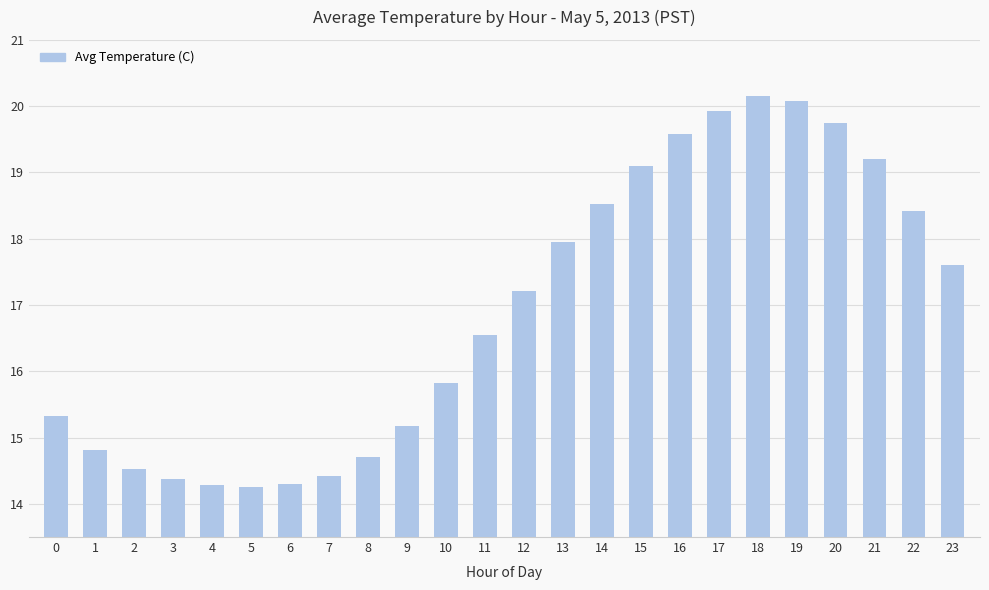

What is the ratio of the value at 15 to the value at 11?

1.2